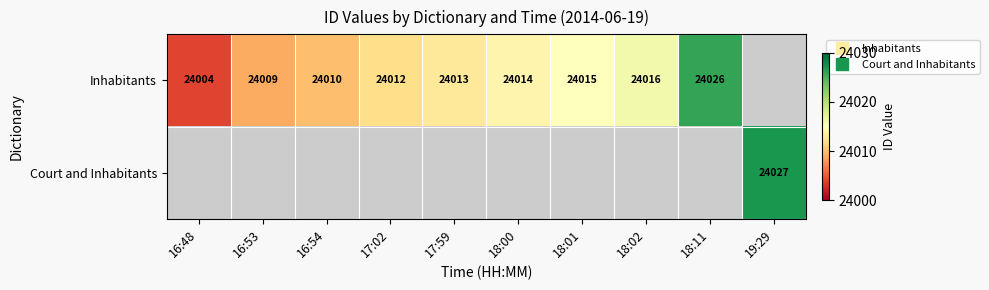

Is it true that Inhabitants equals 24012.0 at 17:02?

True